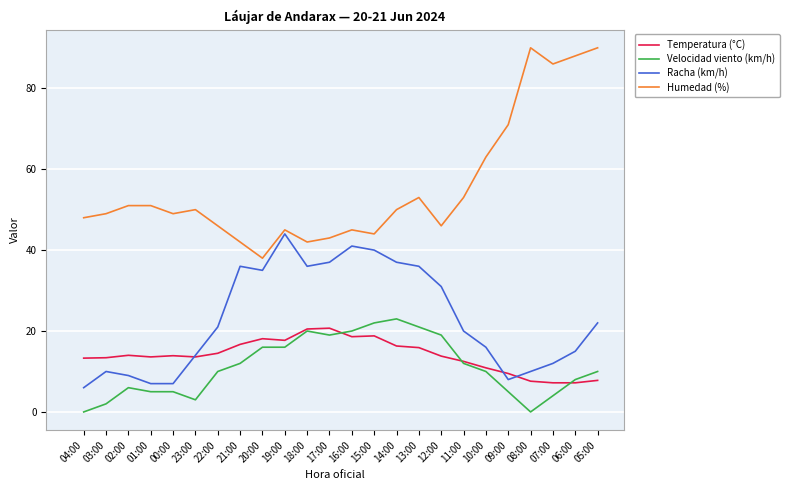

Which series changed the most between 22:00 and 17:00?

Racha (km/h)